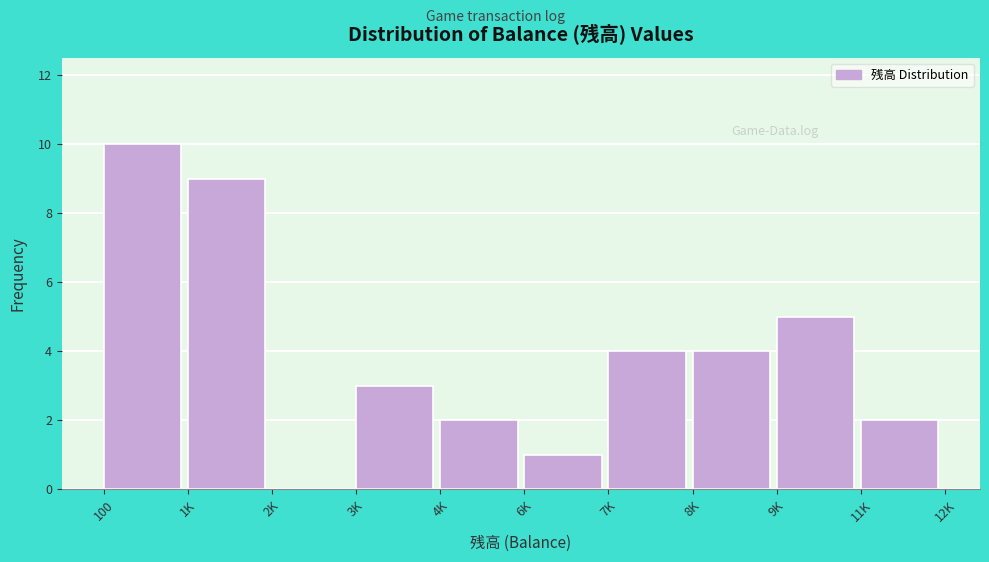

Reading left to right, transcribe all the data shown in this chart.

100=10	1K=9	2K=0	3K=3	4K=2	6K=1	7K=4	8K=4	9K=5	11K=2